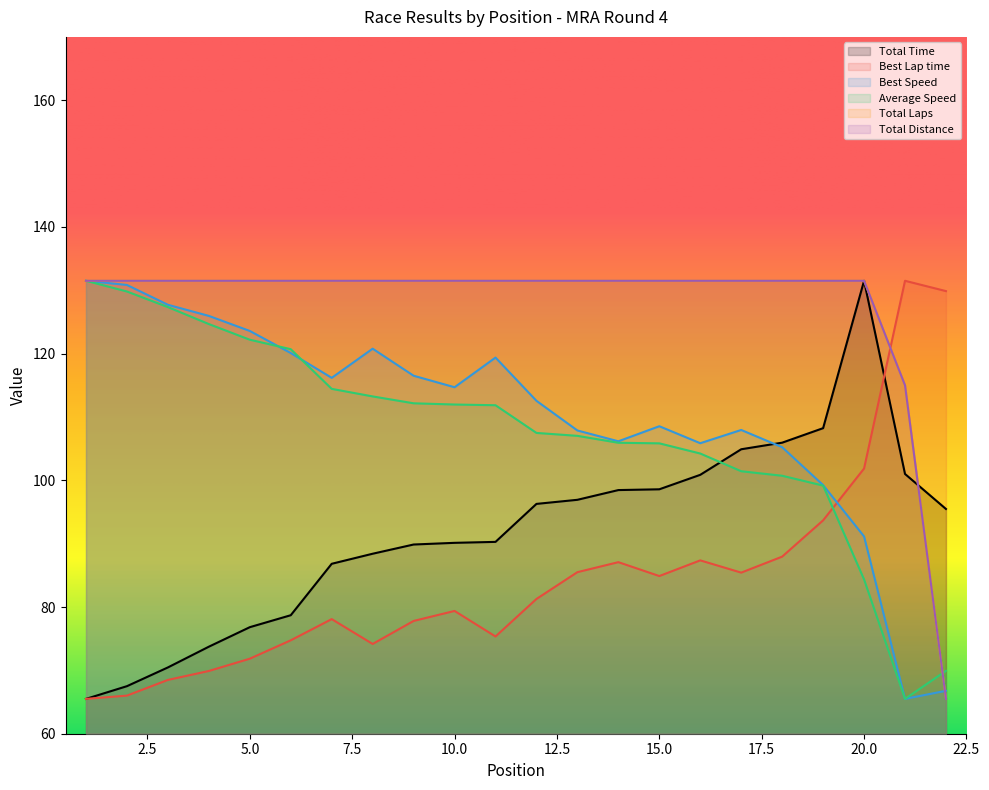

What is the value of the Average Speed point at the 4th from the left?

124.7